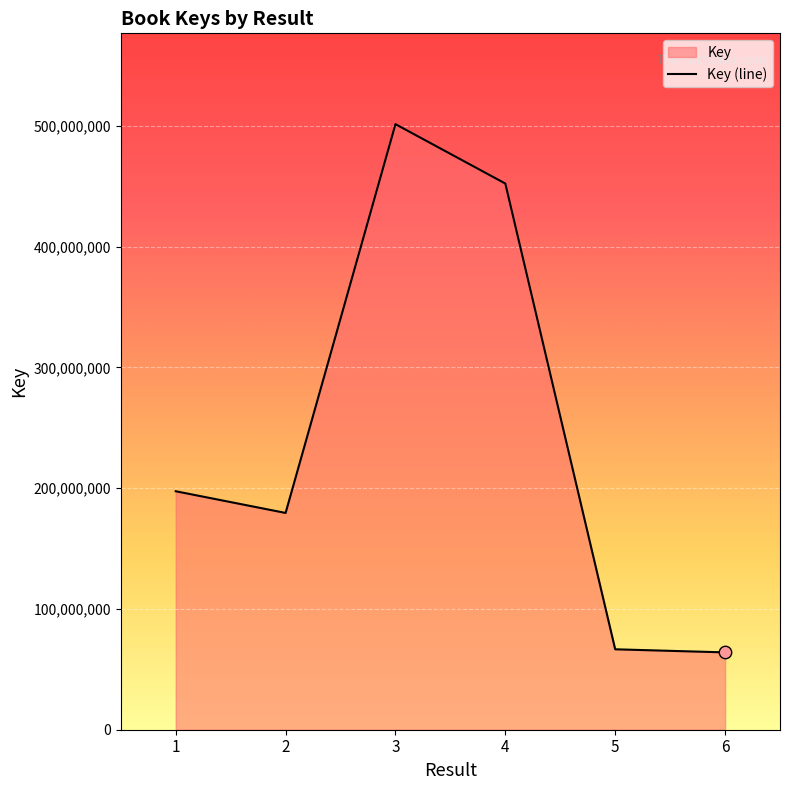

What is the change in value from 2 to 5?

-112910776